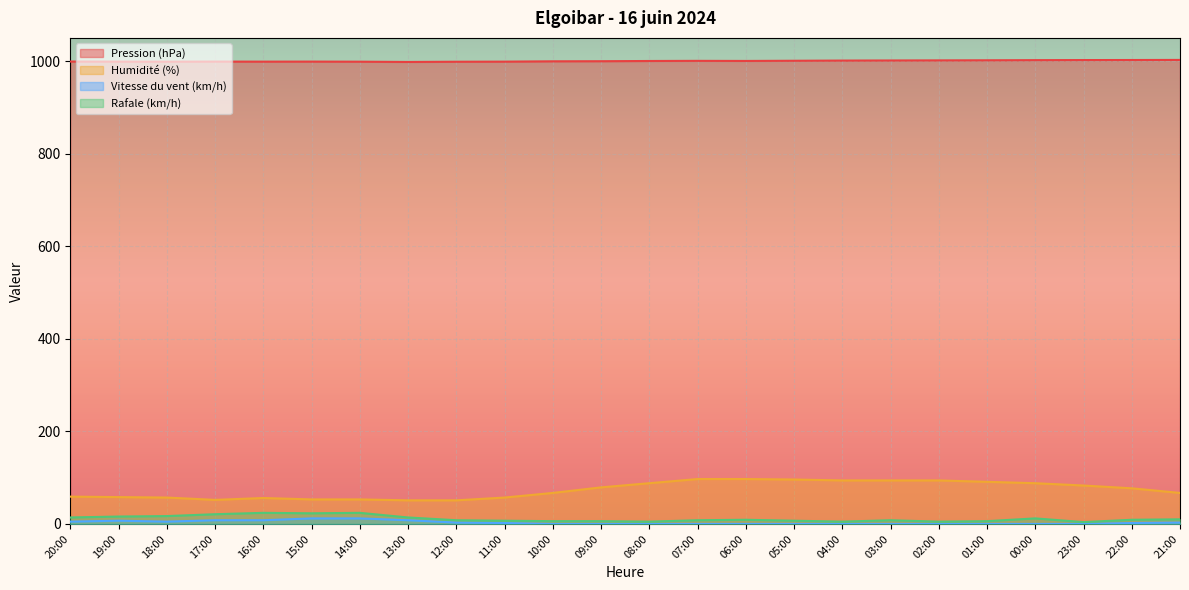

At how many categories does at least one series exceed 59?

24